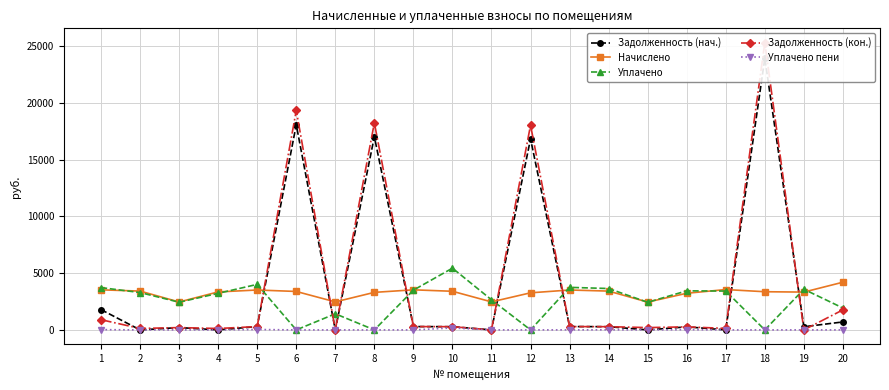

Reading left to right, extract all data points from this chart.

Задолженность (нач.): 1=1787.8	2=0.0	3=205.1	4=0.0	5=293.0	6=18078.5	7=0.0	8=17028.6	9=294.4	10=283.7	11=0.0	12=16833.3	13=294.9	14=285.1	15=0.0	16=269.1	17=0.0	18=23940.5	19=277.7	20=702.5
Начислено: 1=3532.4	2=3420.6	3=2461.6	4=3348.6	5=3516.5	6=3388.6	7=2469.5	8=3308.6	9=3532.4	10=3404.6	11=2469.5	12=3268.7	13=3516.5	14=3420.6	15=2453.5	16=3228.7	17=3556.4	18=3364.7	19=3332.6	20=4203.8
Уплачено: 1=3728.2	2=3292.8	3=2440.6	4=3223.4	5=4012.8	6=0.0	7=1421.0	8=0.0	9=3502.4	10=5442.6	11=2654.3	12=0.0	13=3749.7	14=3647.4	15=2432.7	16=3443.2	17=3423.5	18=0.0	19=3582.0	20=1929.2
Задолженность (кон.): 1=899.5	2=127.8	3=205.1	4=125.2	5=293.0	6=19342.2	7=0.0	8=18249.9	9=294.4	10=283.7	11=0.0	12=18039.9	13=293.2	14=285.1	15=204.5	16=269.1	17=132.9	18=25311.7	19=0.0	20=1767.0
Уплачено пени: 1=23.4	2=0.0	3=0.0	4=0.0	5=35.8	6=0.0	7=0.0	8=0.0	9=0.0	10=171.8	11=0.0	12=0.0	13=3.4	14=8.4	15=0.0	16=18.2	17=0.0	18=0.0	19=0.0	20=0.0